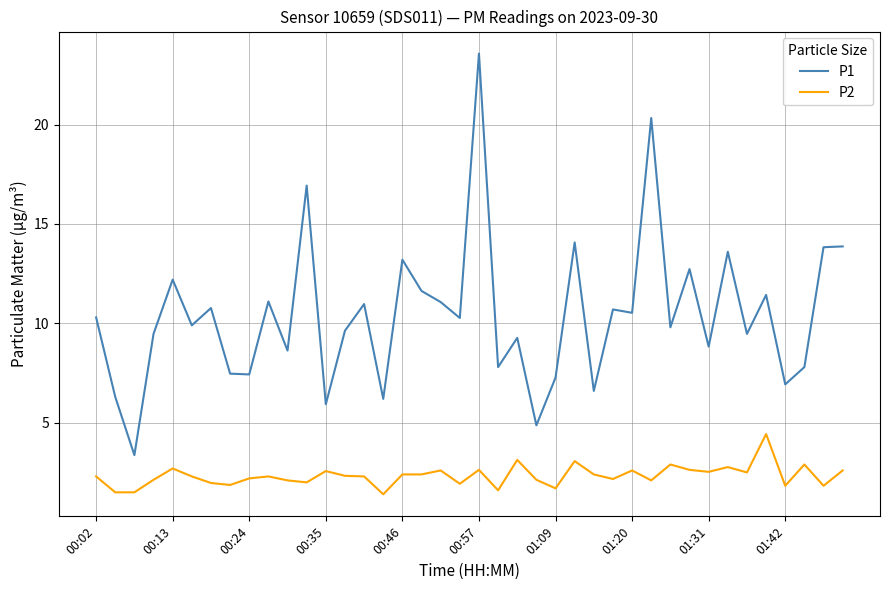

Rank the series by their maximum value, from highest to lowest.

P1, P2